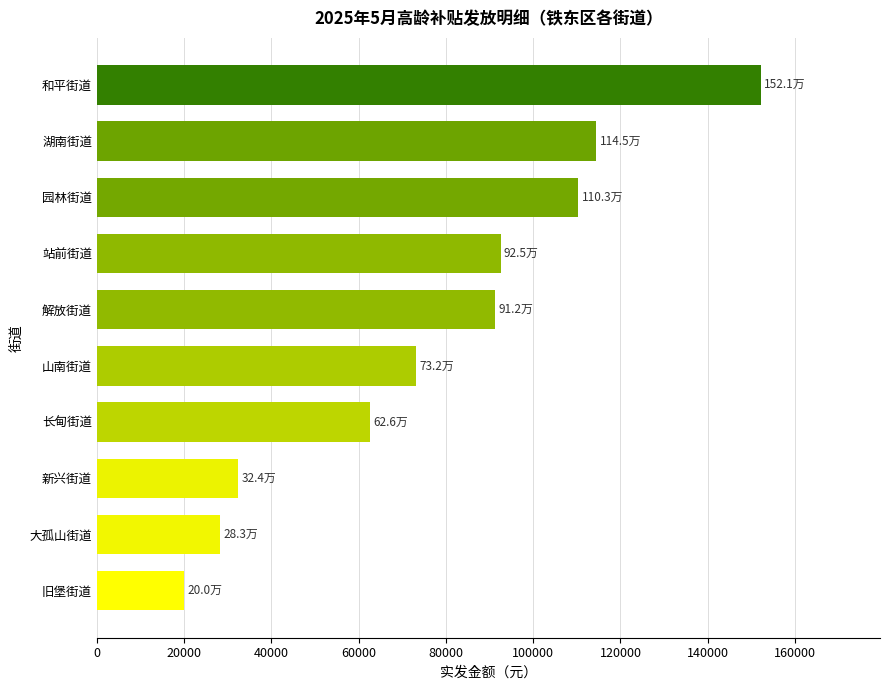

Count the number of categories in the chart.

10